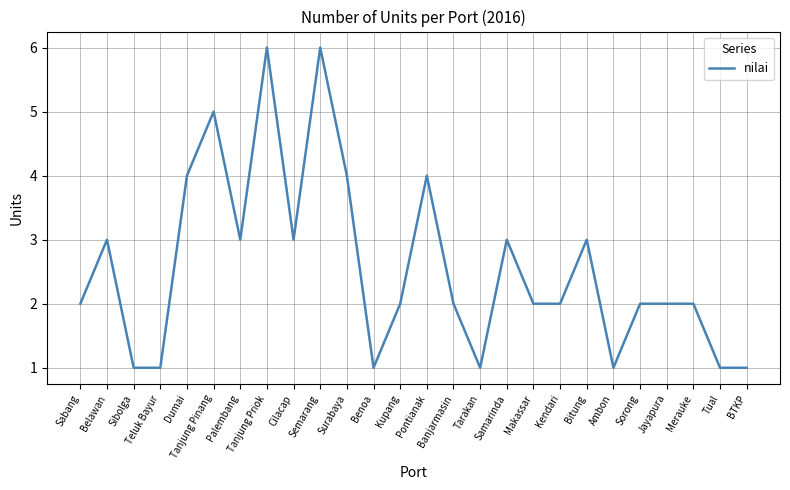

Is it true that the value at Pontianak is 2?

False